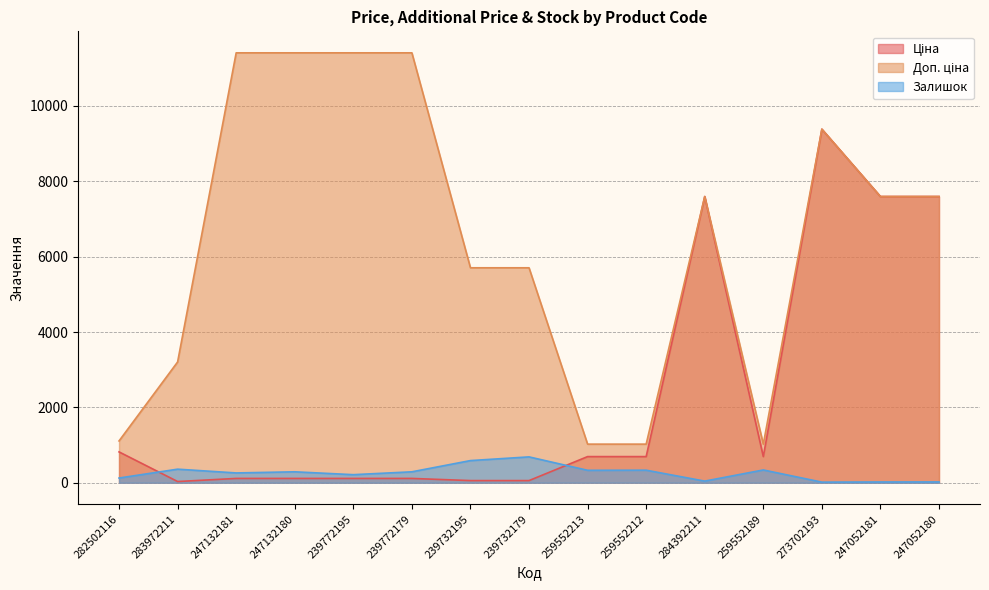

Which series has the widest spread of values?

Доп. ціна